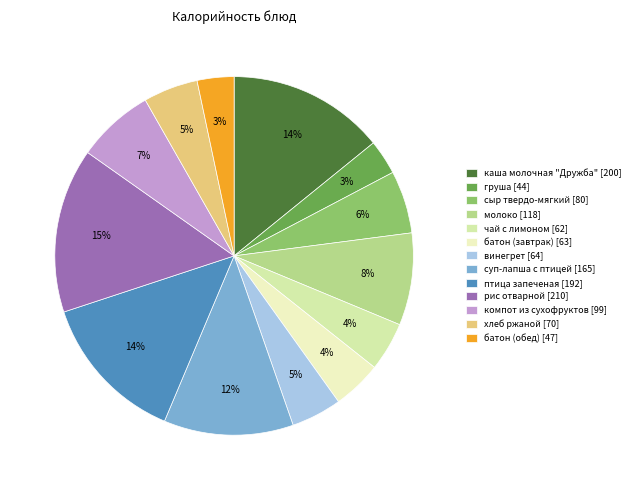

What is the total percentage of суп-лапша с птицей and винегрет?

16.2%